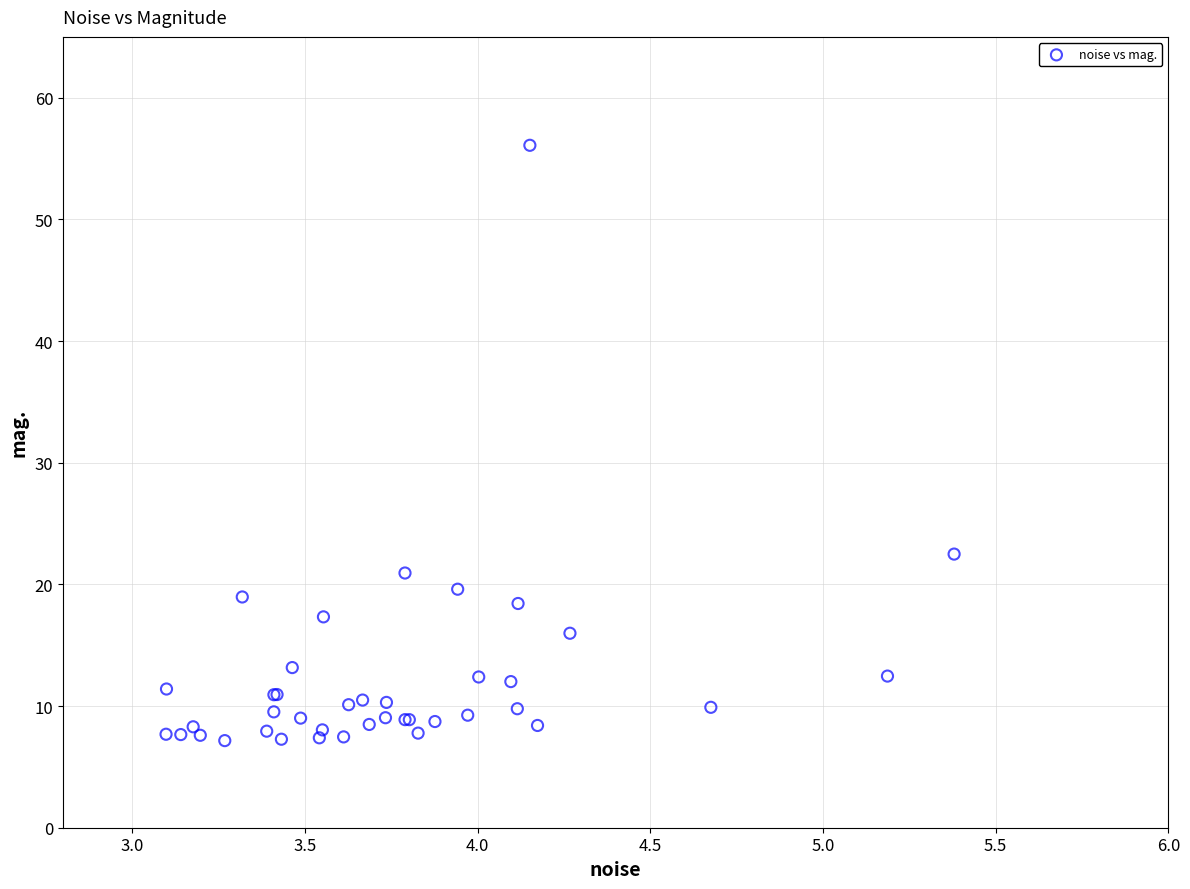

What Y value in the scatter plot is closest to 31?

22.5